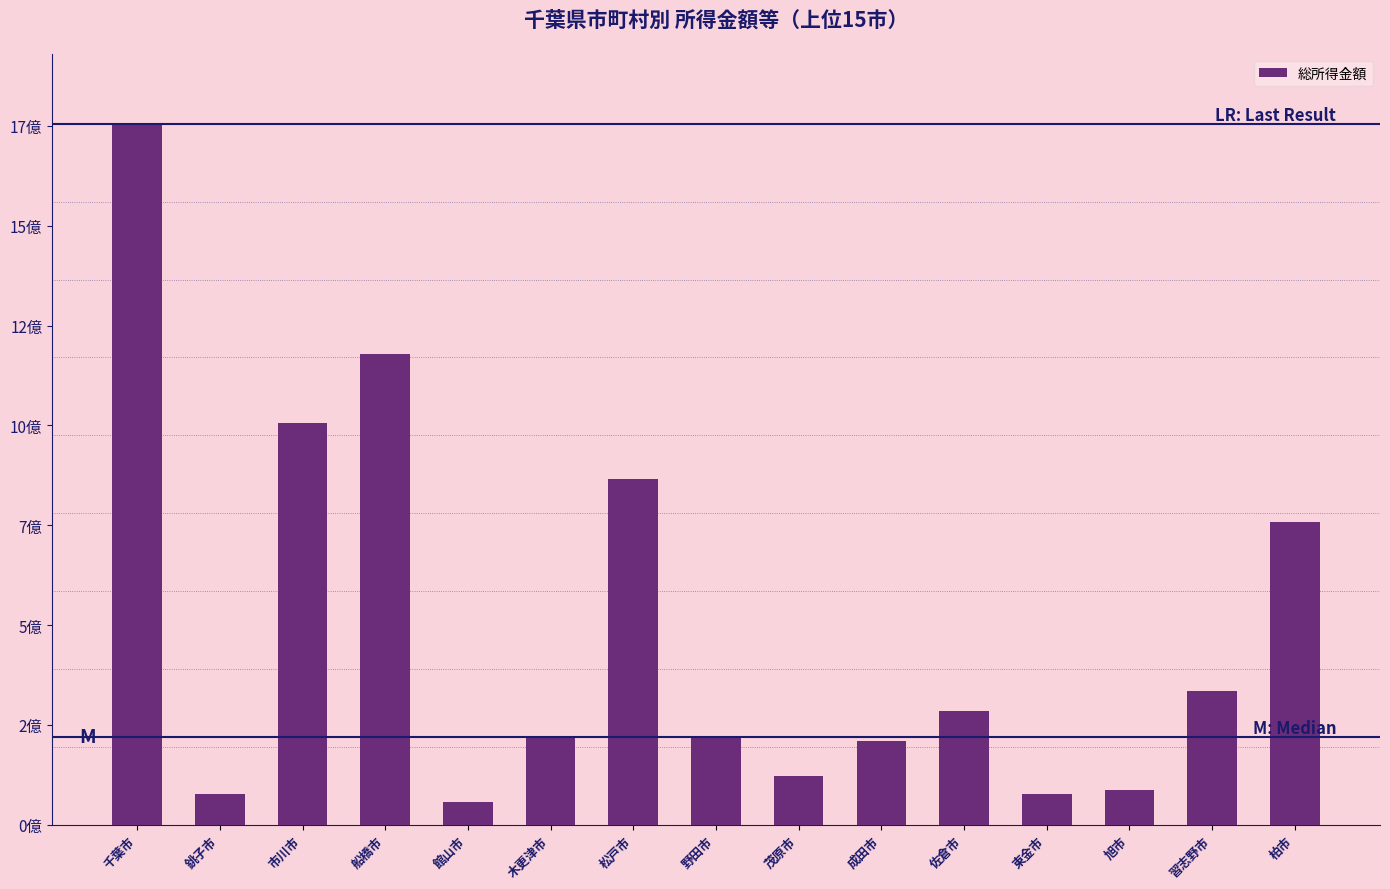

What is the change in value from 船橋市 to 佐倉市?

-892354919